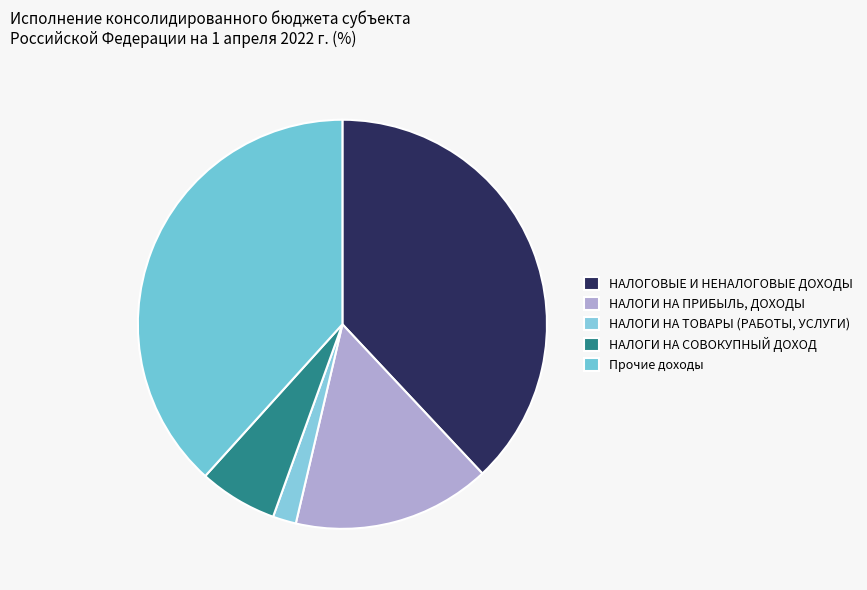

How many segments does this pie chart have?

5